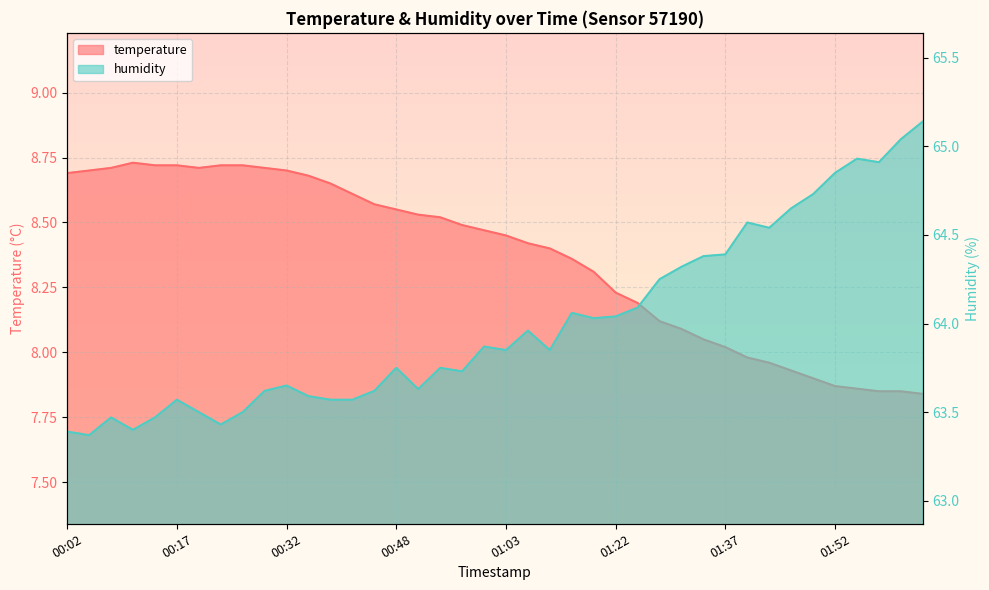

List the series in order of their peak value, highest first.

humidity, temperature